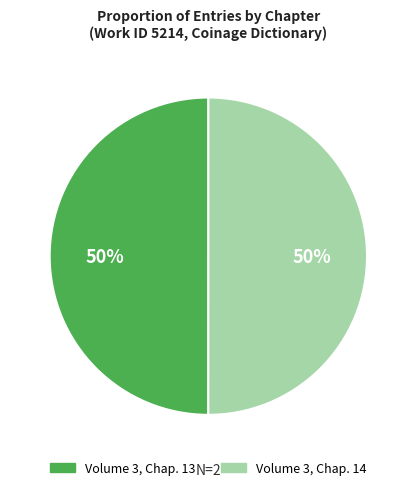

Approximately how many times larger is the value at Volume 3, Chap. 14 compared to Volume 3, Chap. 13?

1.0